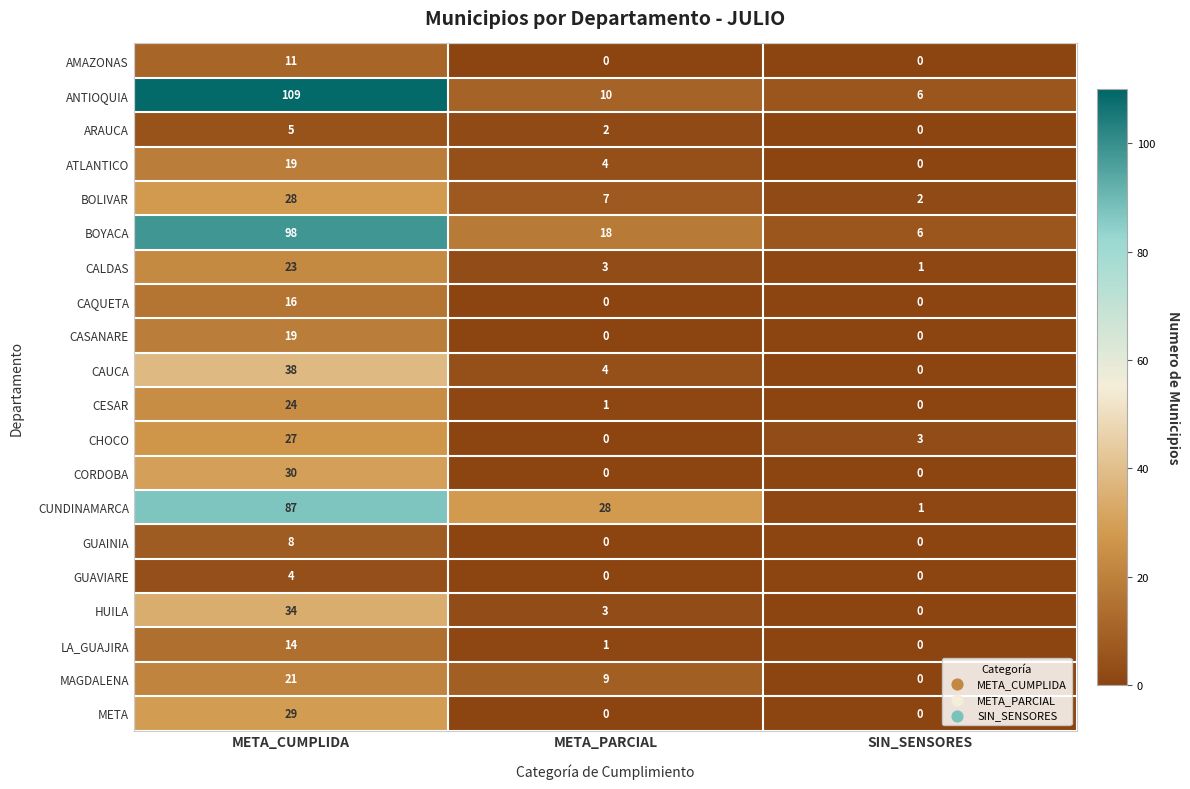

What is the sum of the AMAZONAS values at META_PARCIAL and META_CUMPLIDA?

11